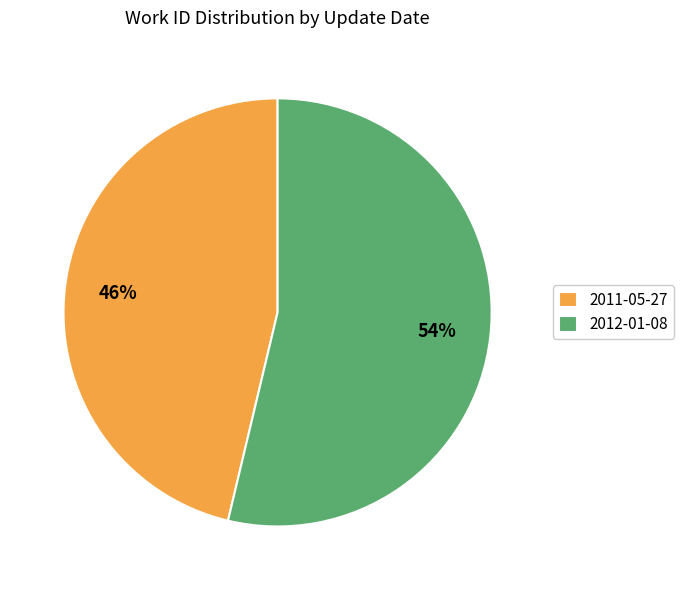

What percentage is the 2011-05-27 slice, to the nearest percent?

46%